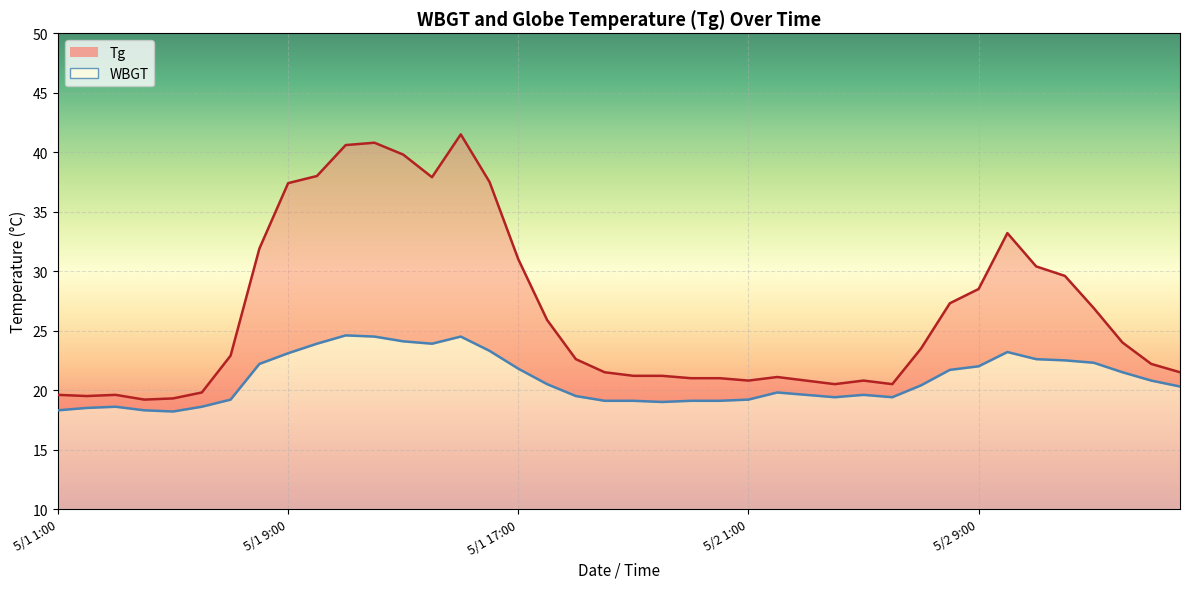

At which label does Tg reach its minimum?

5/1 4:00